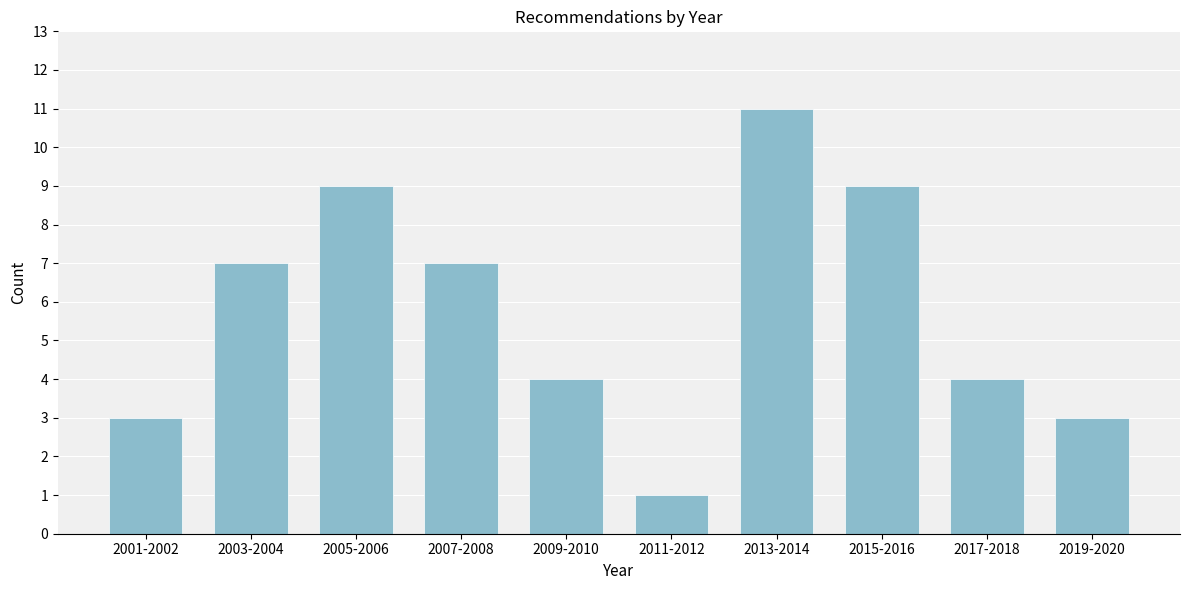

Reading left to right, transcribe all the data shown in this chart.

2001-2002=3	2003-2004=7	2005-2006=9	2007-2008=7	2009-2010=4	2011-2012=1	2013-2014=11	2015-2016=9	2017-2018=4	2019-2020=3